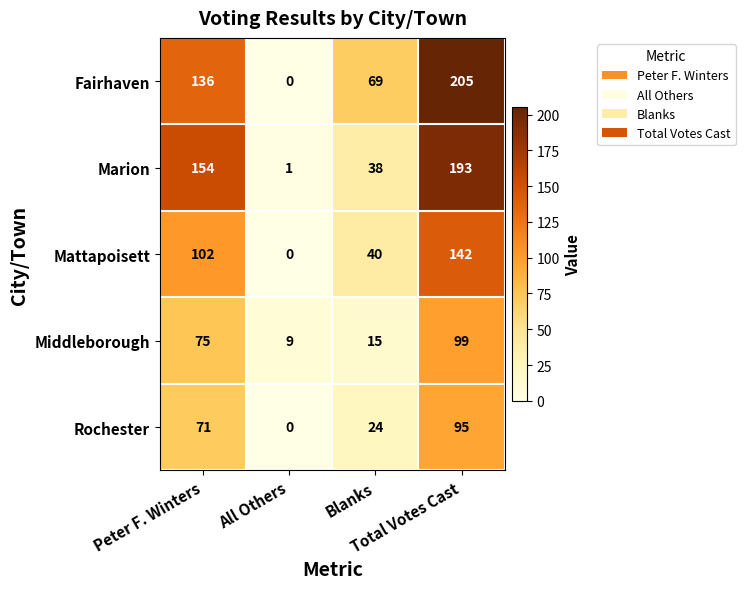

Which series has the largest total across all categories?

Fairhaven